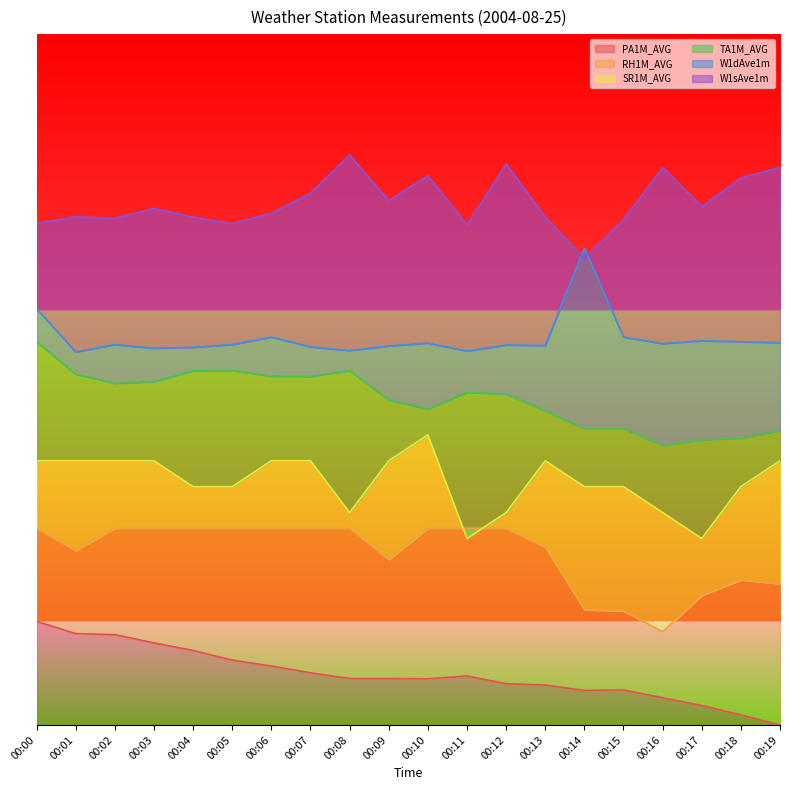

Which series changed the most between 00:03 and 00:16?

RH1M_AVG